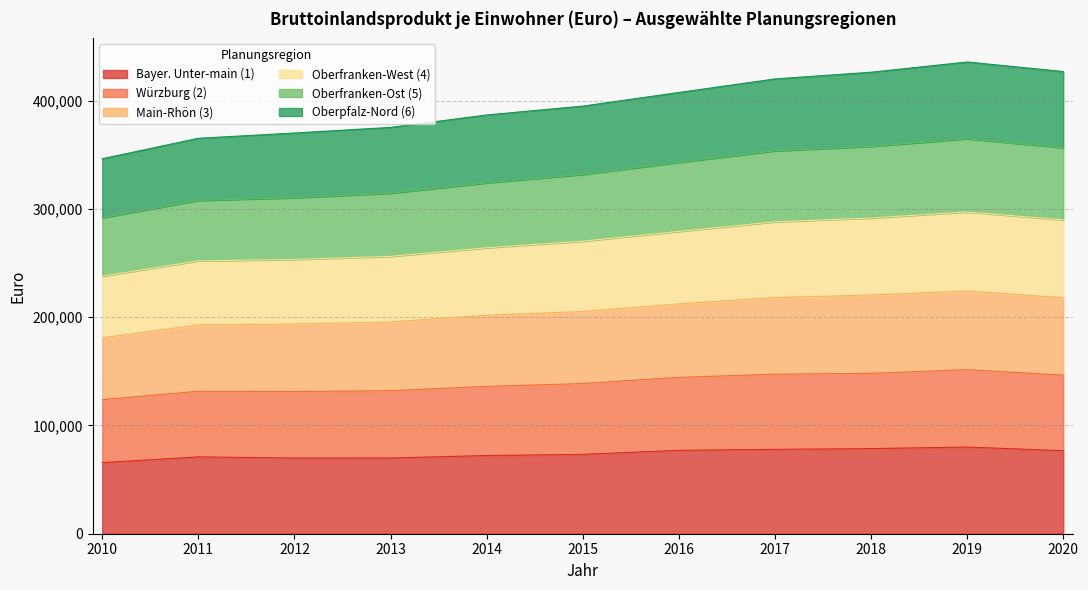

Which has a higher value, 2012 or 2019?

2019